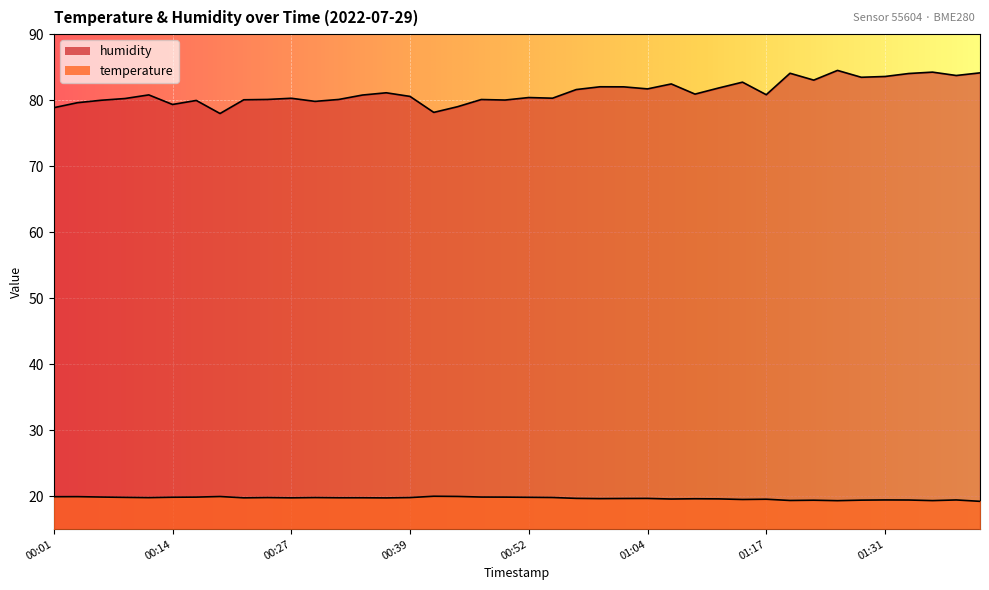

What is the label of the 1st point from the right?

01:41